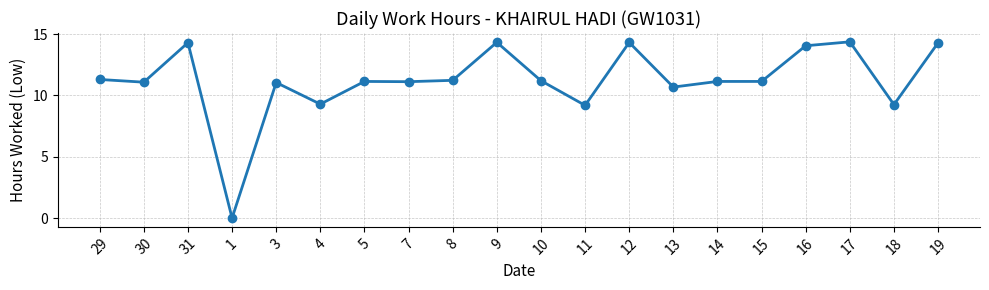

What is the sum of all values?

224.5